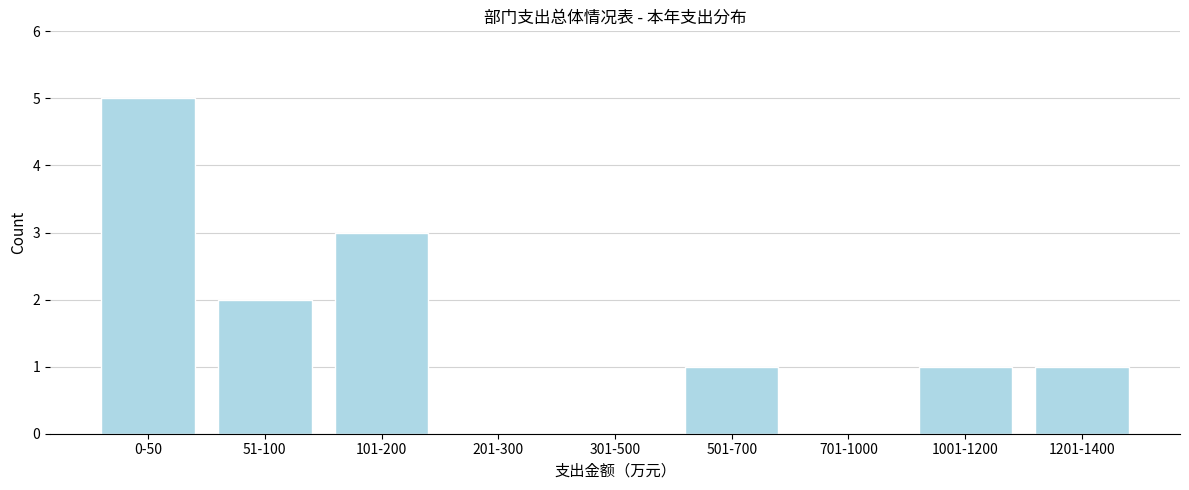

Reading left to right, extract all data points from this chart.

0-50=5	51-100=2	101-200=3	201-300=0	301-500=0	501-700=1	701-1000=0	1001-1200=1	1201-1400=1